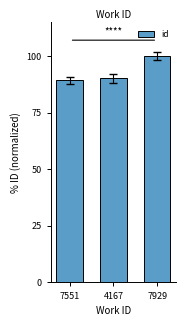

Are the bars grouped side by side (vs. stacked)?

No